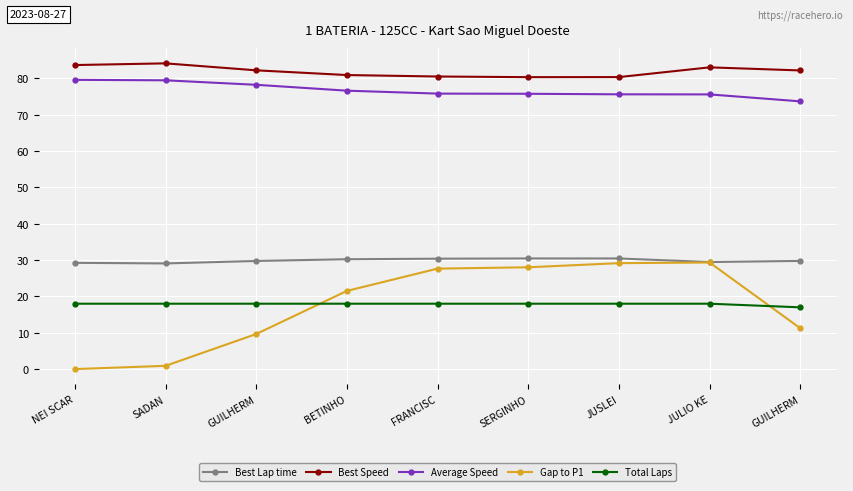

What is the difference between the maximum and second lowest values in the Best Lap time series?

1.2